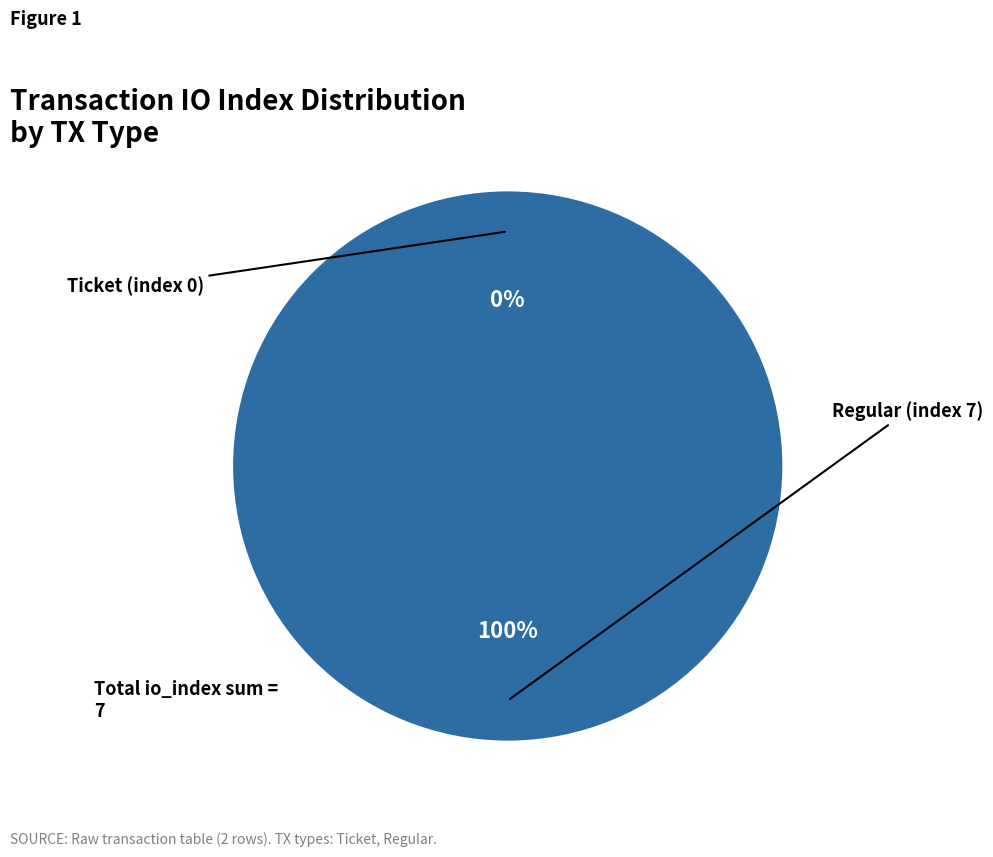

Combined, what portion of the pie is Regular (index 7) and Ticket (index 0)?

100.0%